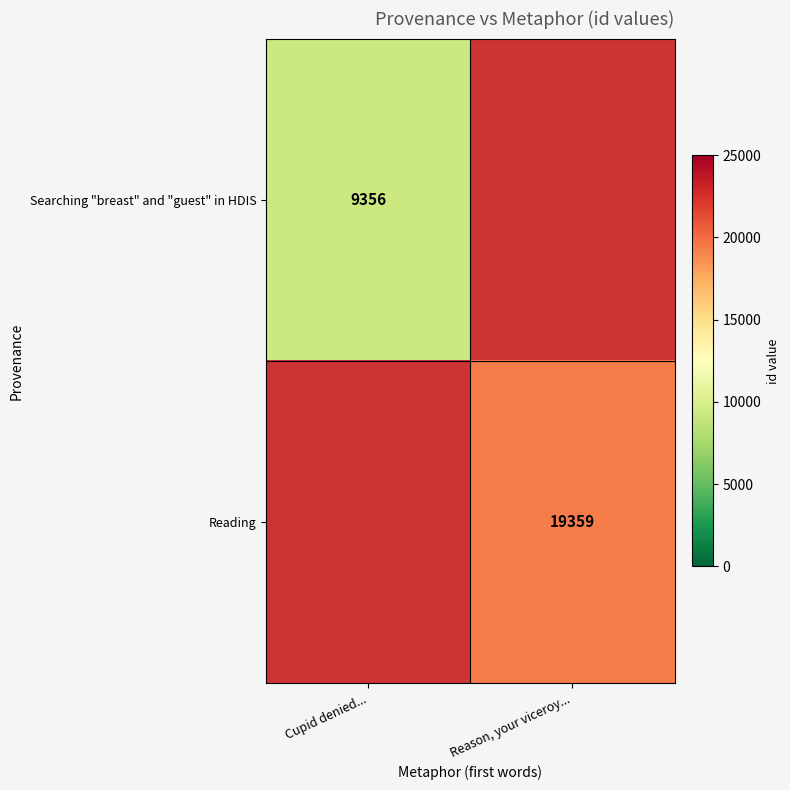

Which label corresponds to the largest value in the chart?

Reason, your viceroy...